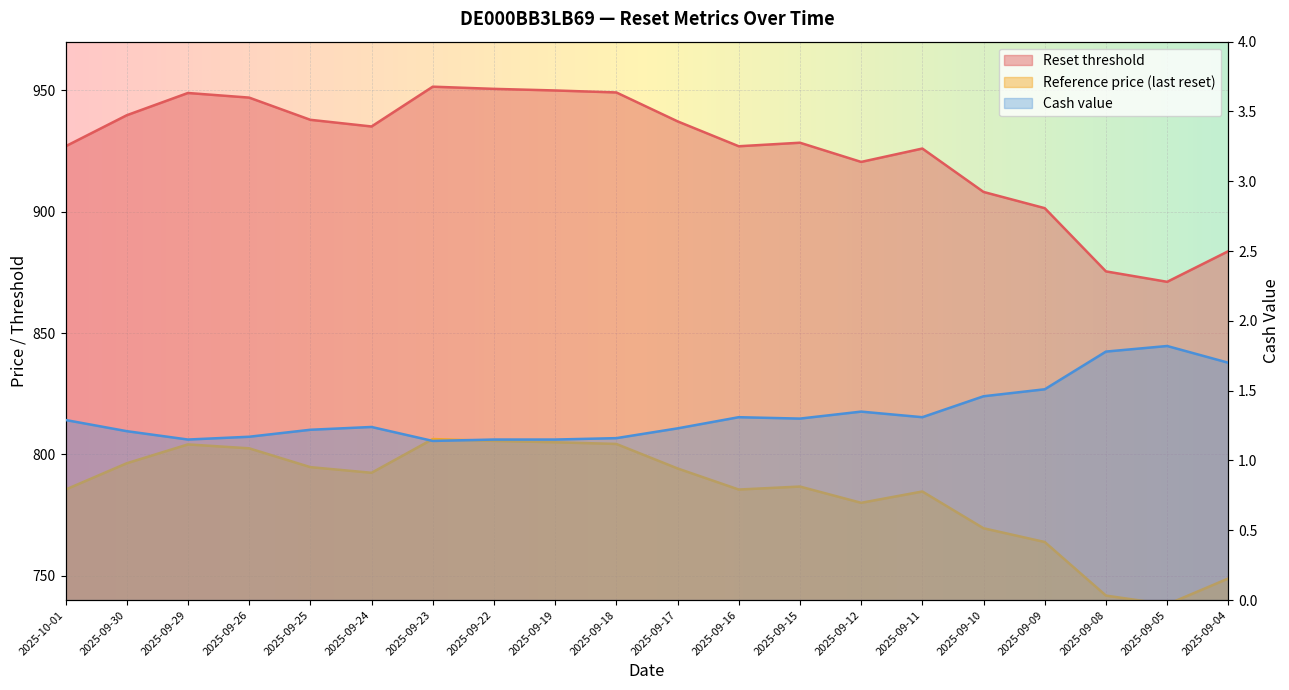

What is the difference between the Reference price (last reset) values at 2025-09-09 and 2025-09-08?

22.1